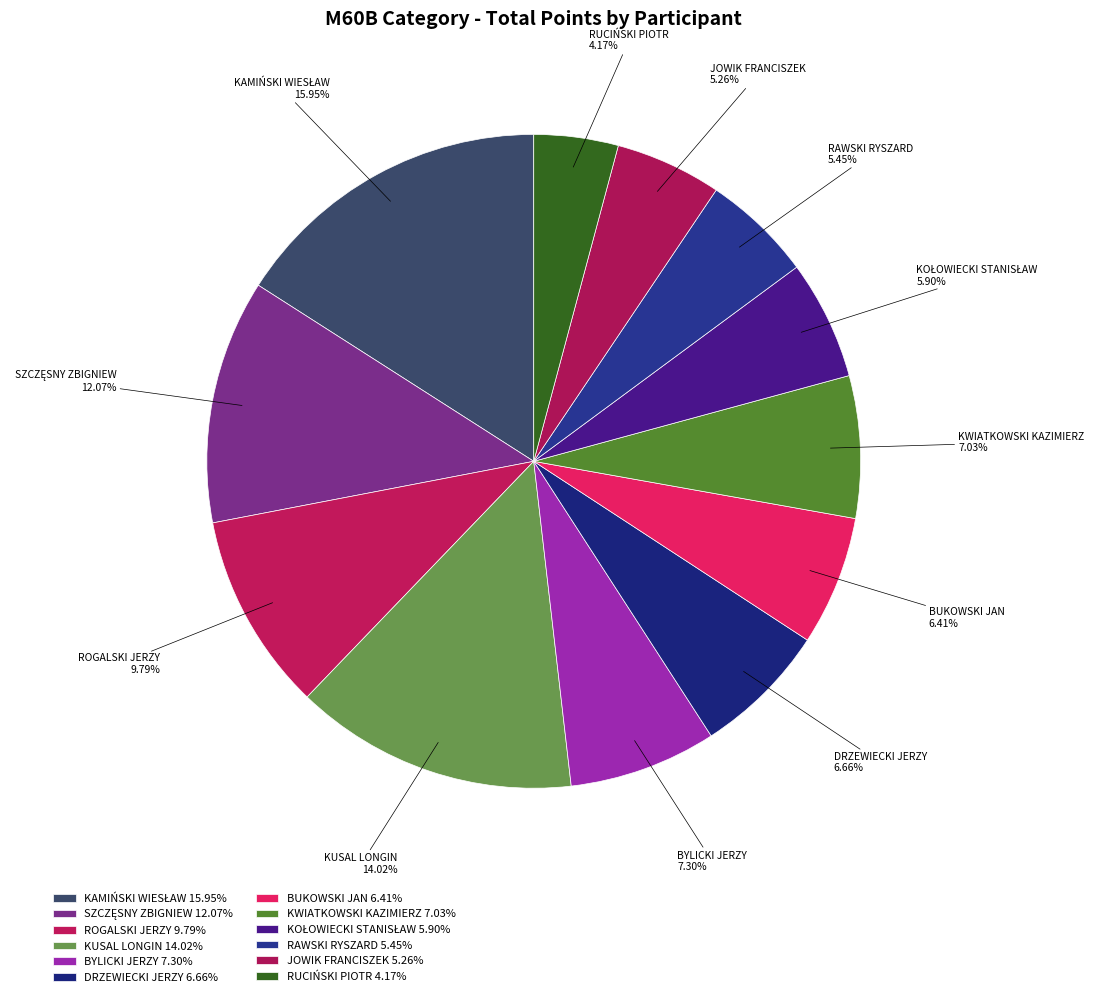

Rank the categories by value from highest to lowest.

KAMIŃSKI WIESŁAW, KUSAL LONGIN, SZCZĘSNY ZBIGNIEW, ROGALSKI JERZY, BYLICKI JERZY, KWIATKOWSKI KAZIMIERZ, DRZEWIECKI JERZY, BUKOWSKI JAN, KOŁOWIECKI STANISŁAW, RAWSKI RYSZARD, JOWIK FRANCISZEK, RUCIŃSKI PIOTR